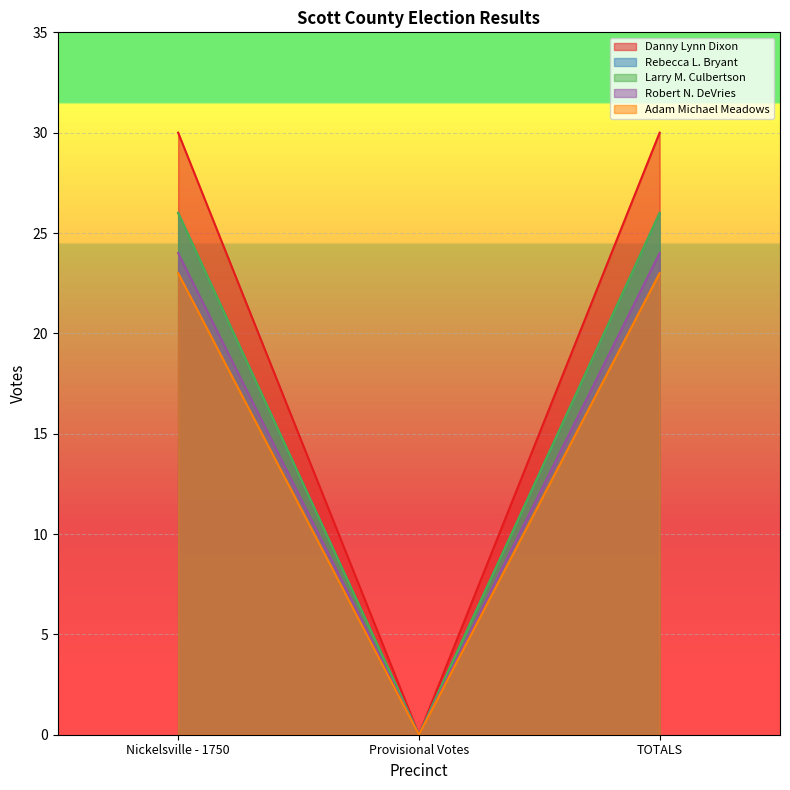

Between Nickelsville - 1750 and Provisional Votes, which series saw the biggest shift?

Danny Lynn Dixon